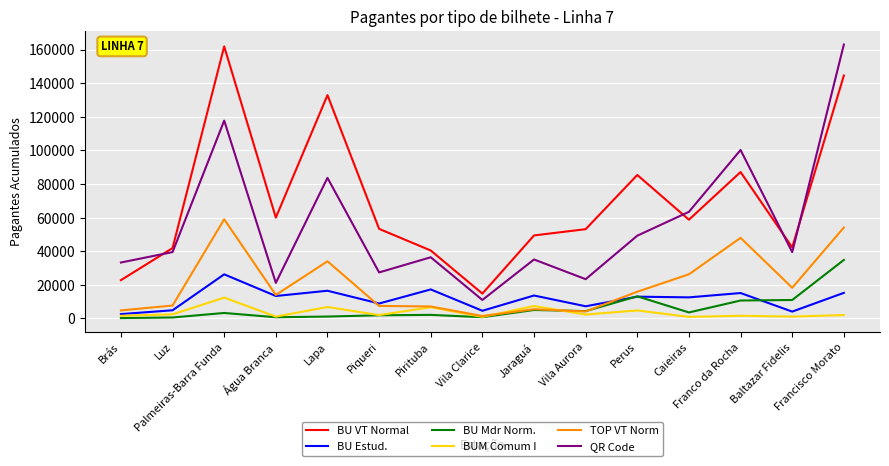

Does the chart display data point markers on the line(s)?

No